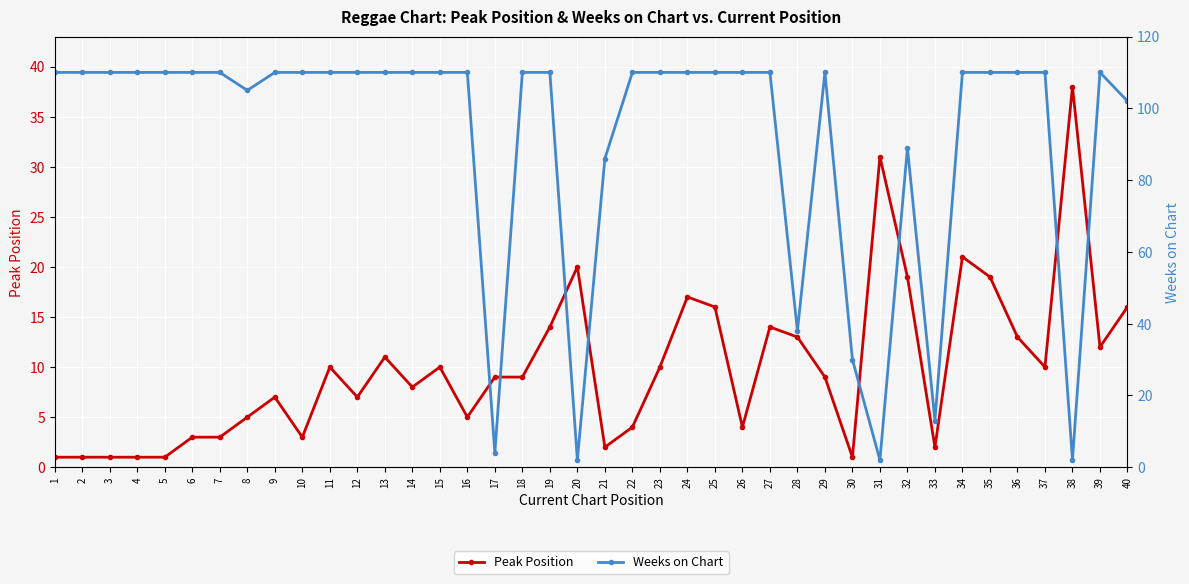

Where is Weeks on Chart nearest to the value 56?

28